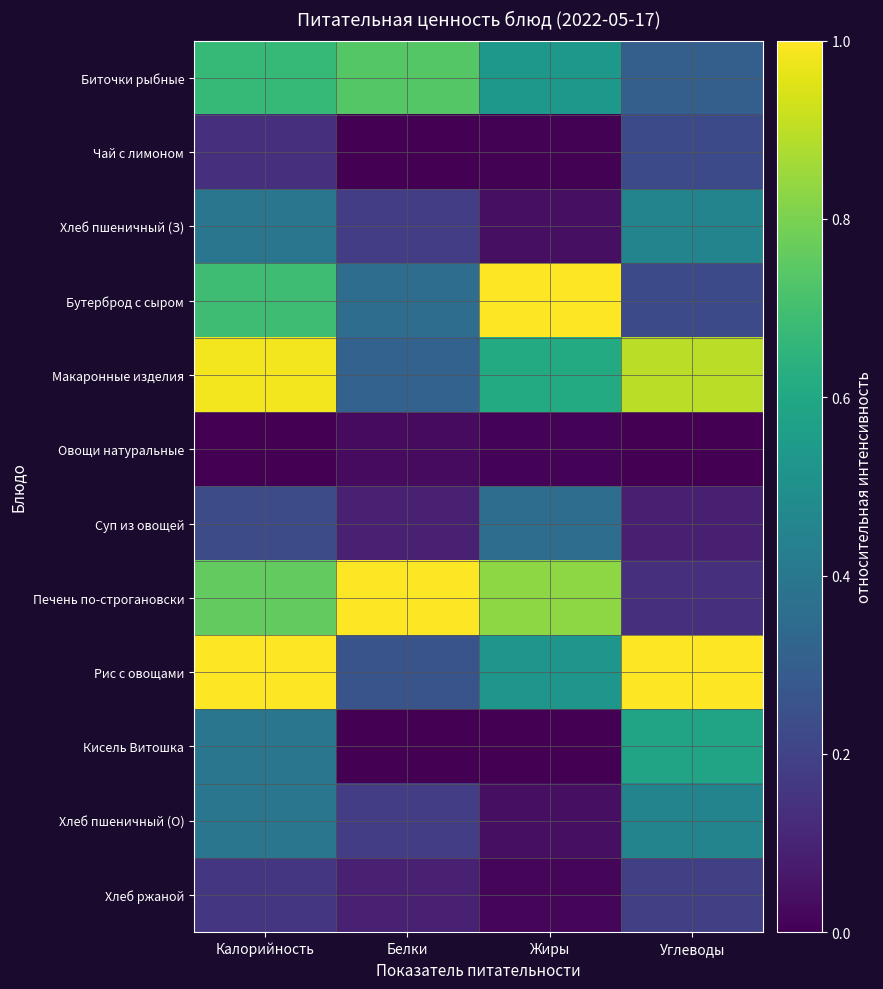

Rank the series by their maximum value, from lowest to highest.

Овощи натуральные, Хлеб ржаной, Чай с лимоном, Суп из овощей, Хлеб пшеничный (З), Хлеб пшеничный (О), Кисель Витошка, Биточки рыбные, Макаронные изделия, Бутерброд с сыром, Печень по-строгановски, Рис с овощами